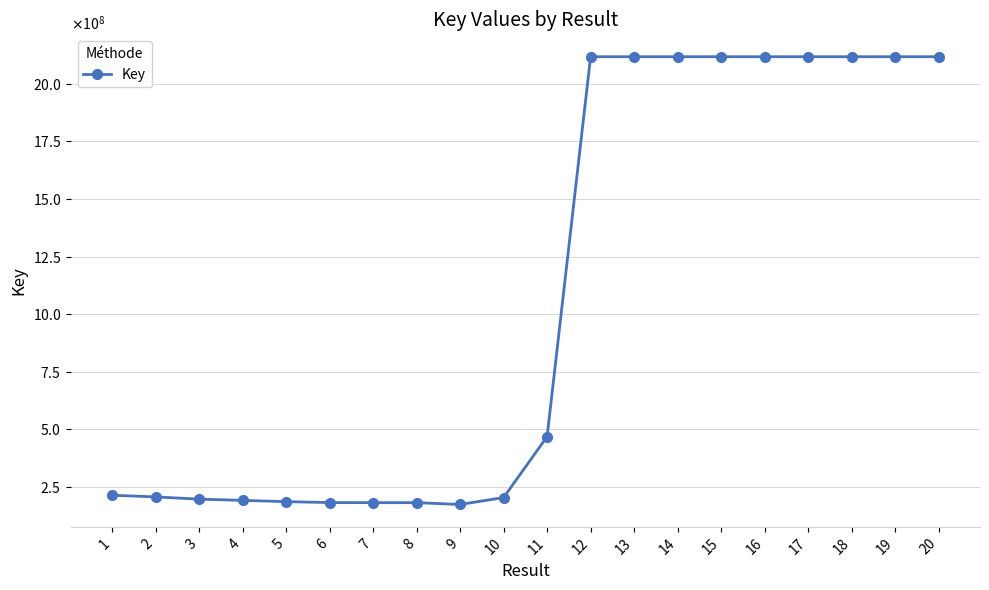

Is this an area chart (filled region under the line)?

No